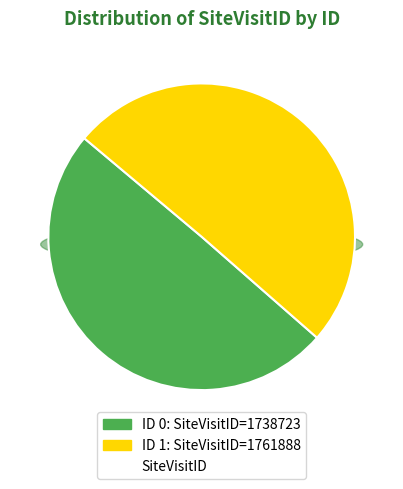

True or false: 0 accounts for 65% of the total.

False